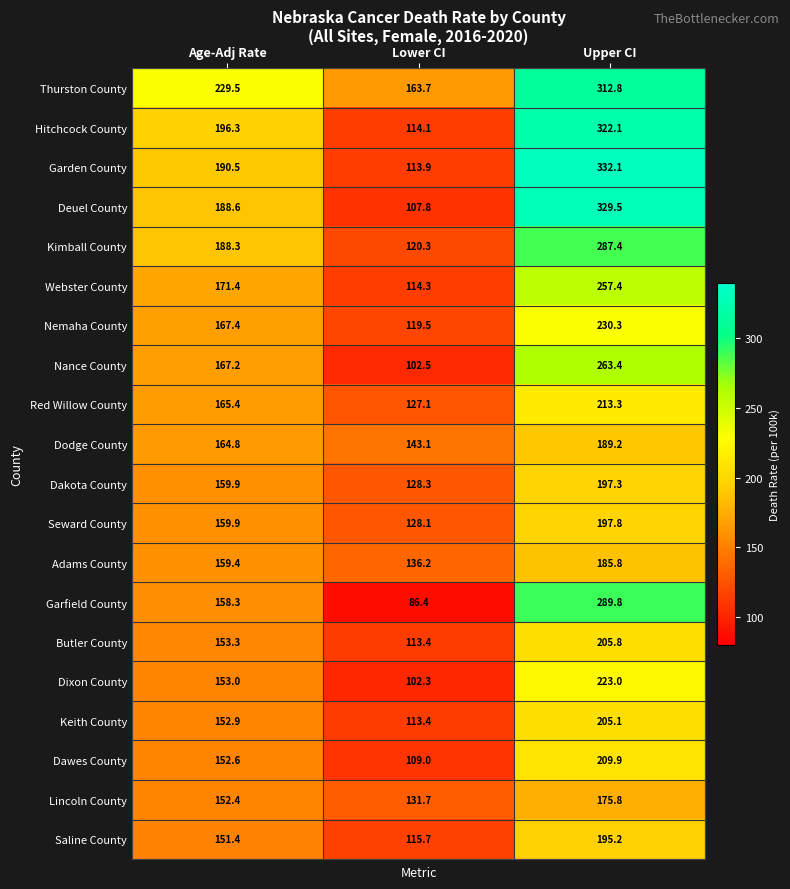

What is the average value of the Thurston County series?

235.3